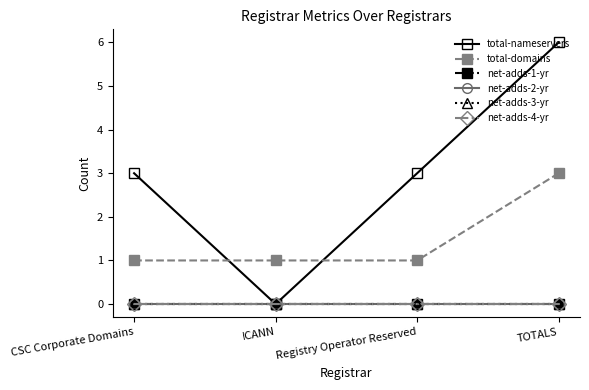

Does the chart display data point markers on the line(s)?

Yes